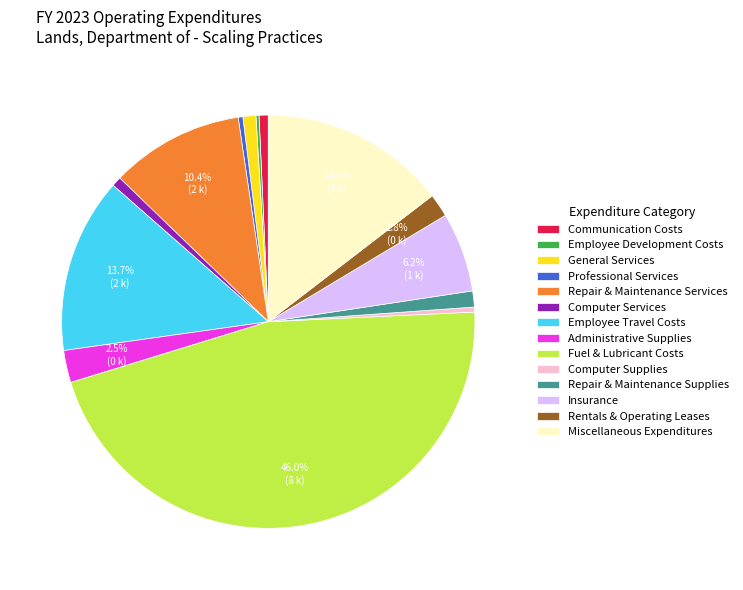

Approximately how many times larger is the value at Computer Supplies compared to Professional Services?

1.1